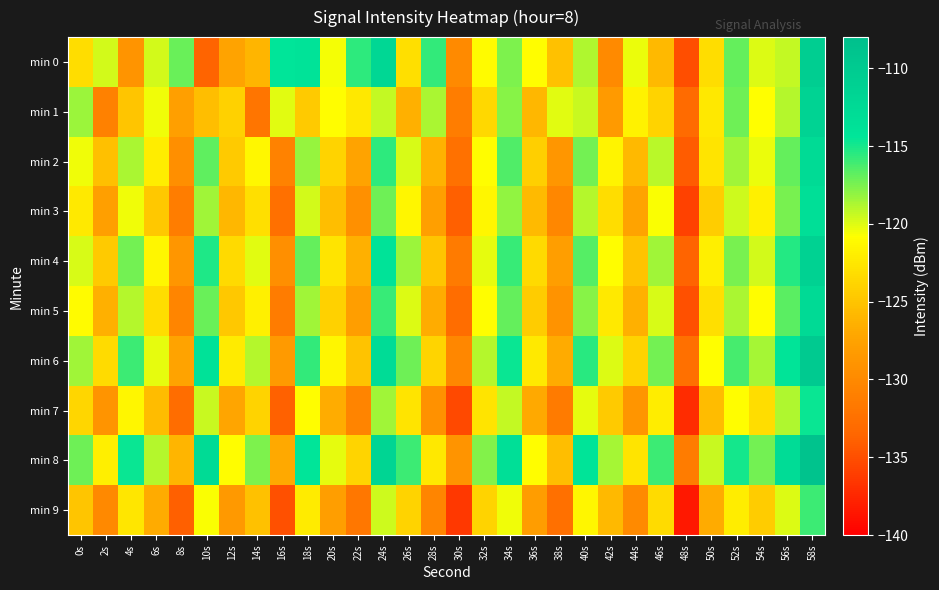

Count the number of data series in this chart.

10